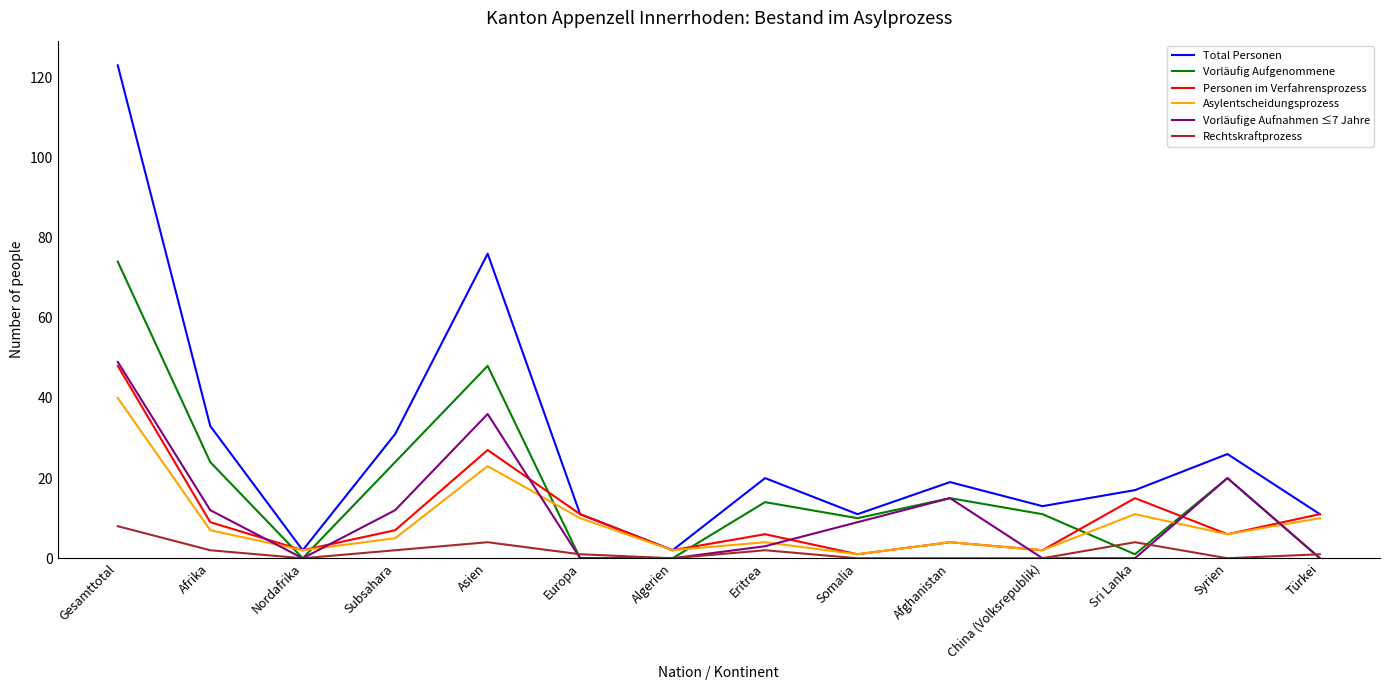

What is the sum of the Vorläufig Aufgenommene values at Somalia and Sri Lanka?

11